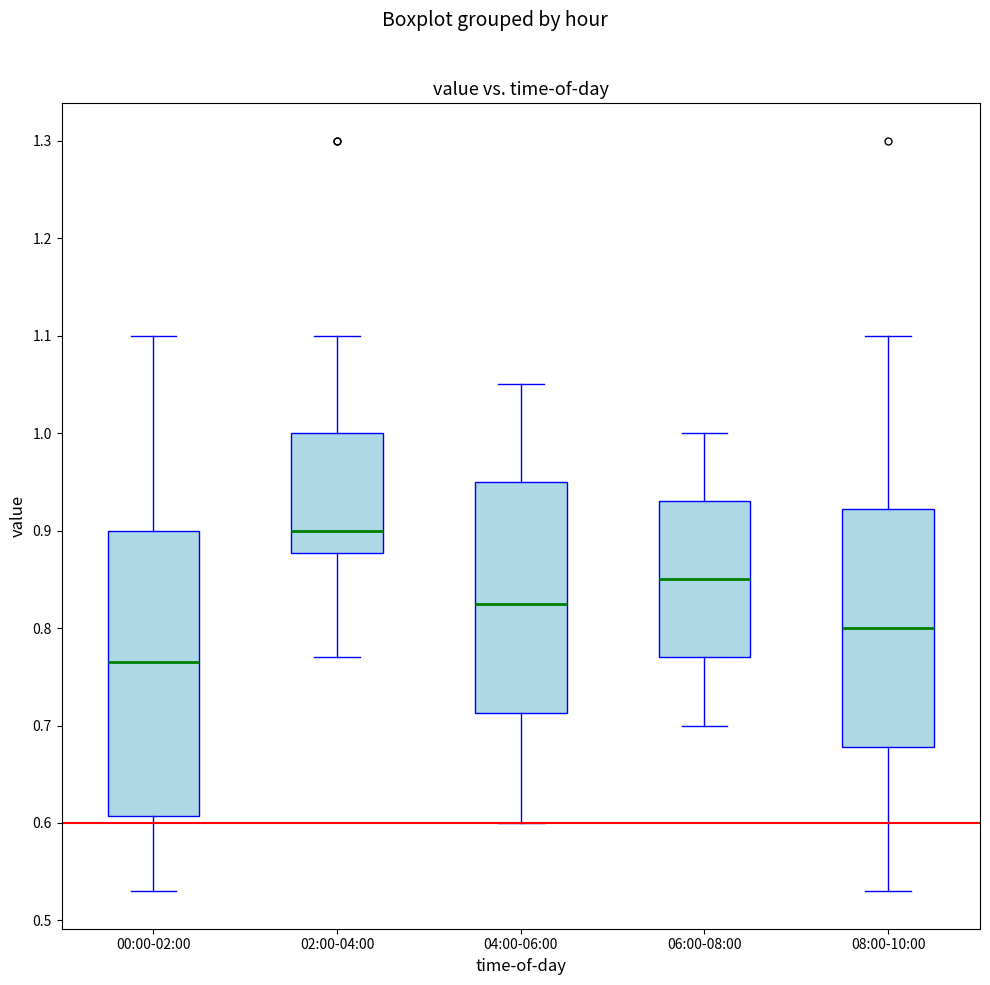

Where does the upper whisker of the box for 06:00-08:00 end on the y-axis? The values are not printed on the chart, so give them approximately, as read against the axis.

1.00